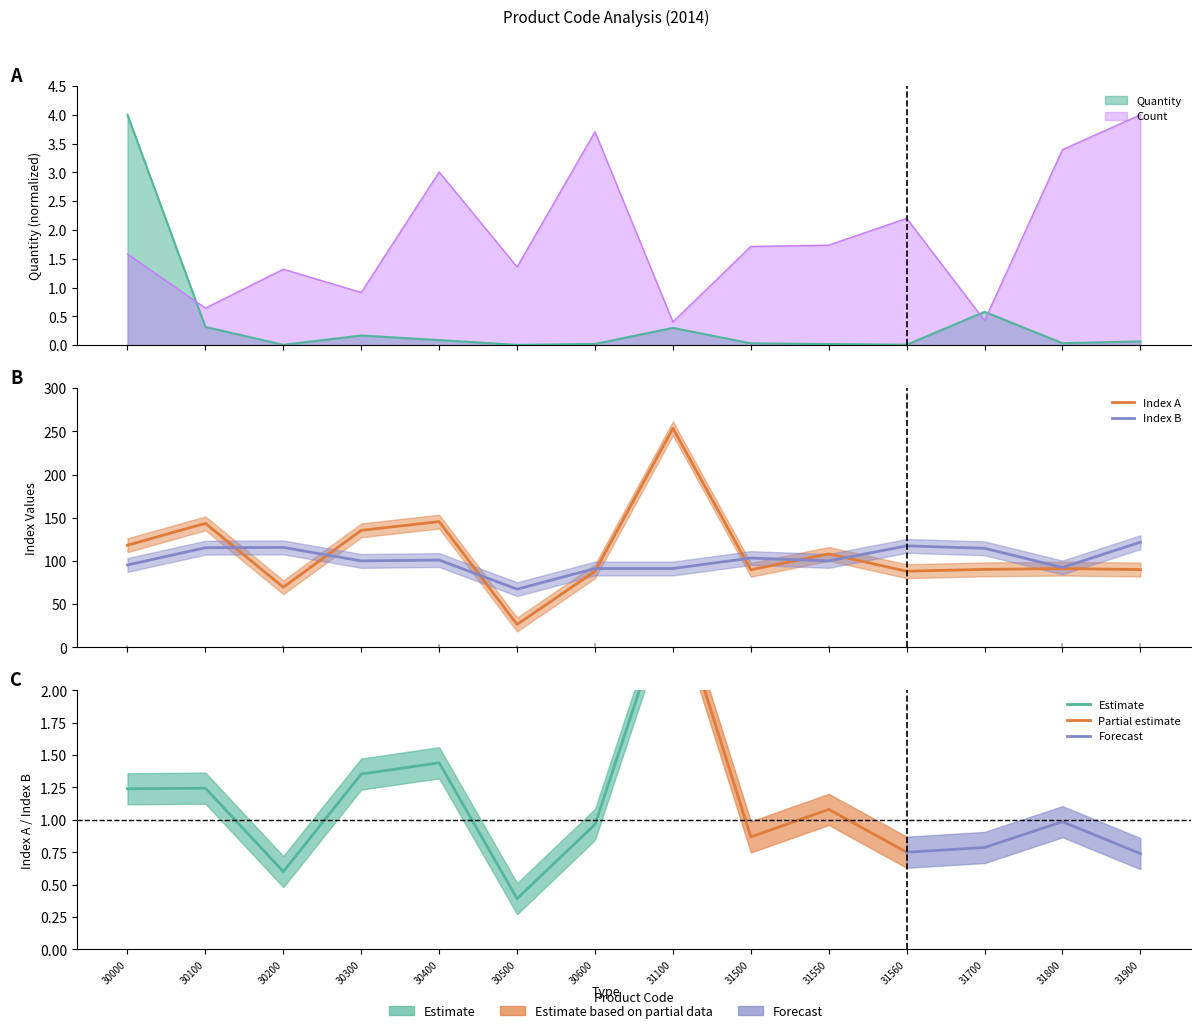

The value of Index_B at 31550 is 62.4. True or false?

False